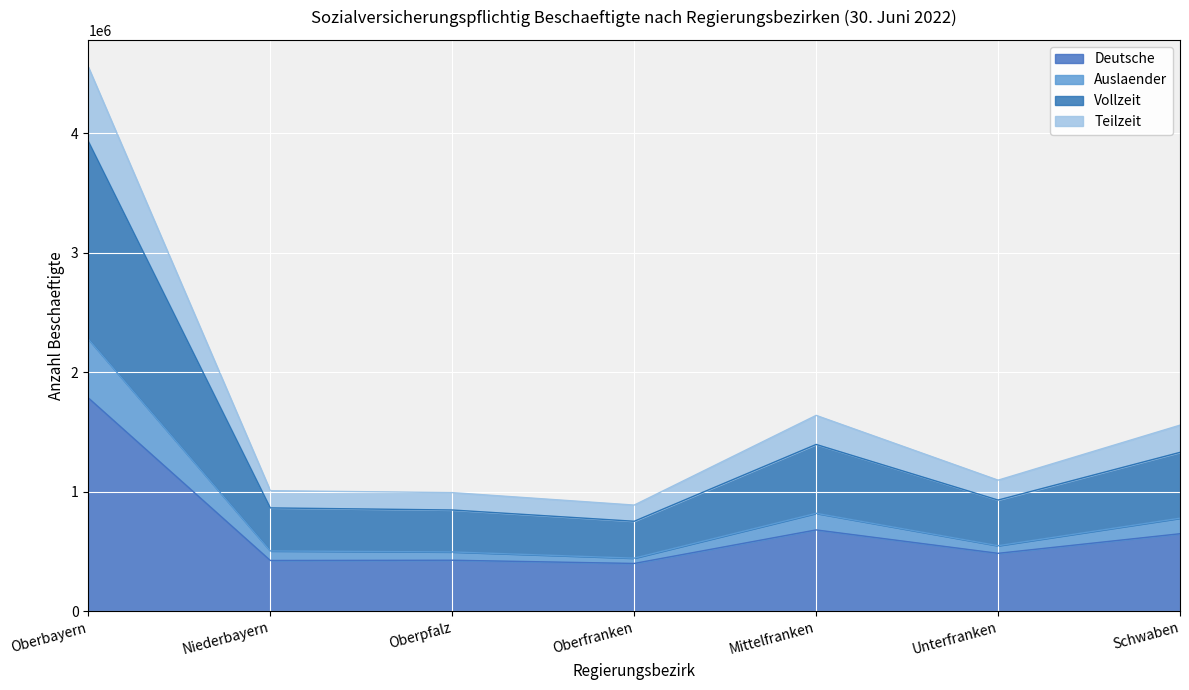

What is the maximum value for Deutsche?

1783946